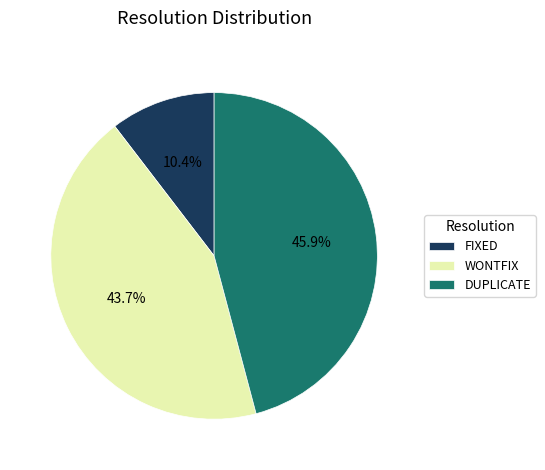

Approximately how many times larger is the value at DUPLICATE compared to FIXED?

4.4